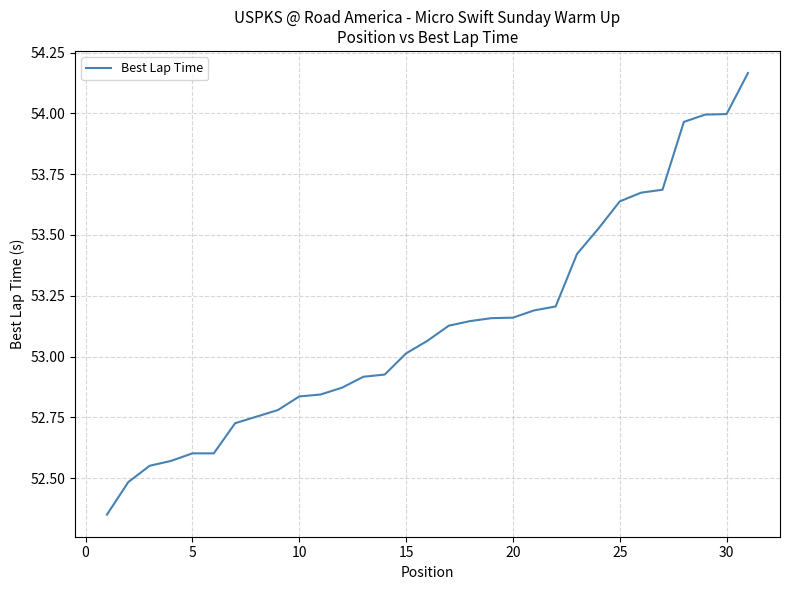

Approximately how many times larger is the value at 20 compared to 10?

1.0